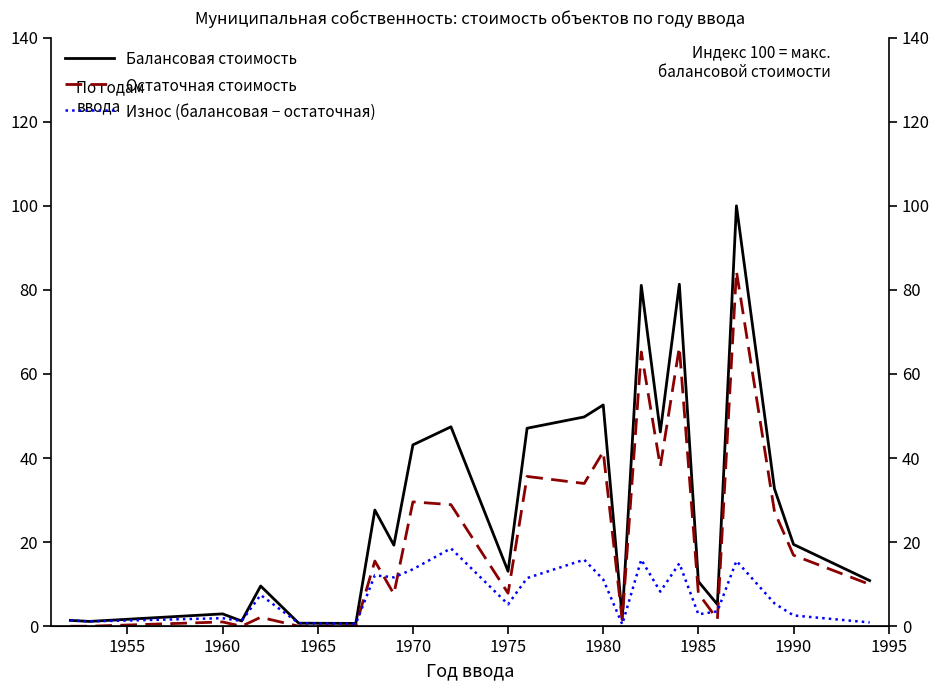

True or false: Износ (балансовая − остаточная) and Остаточная стоимость intersect in this chart.

True